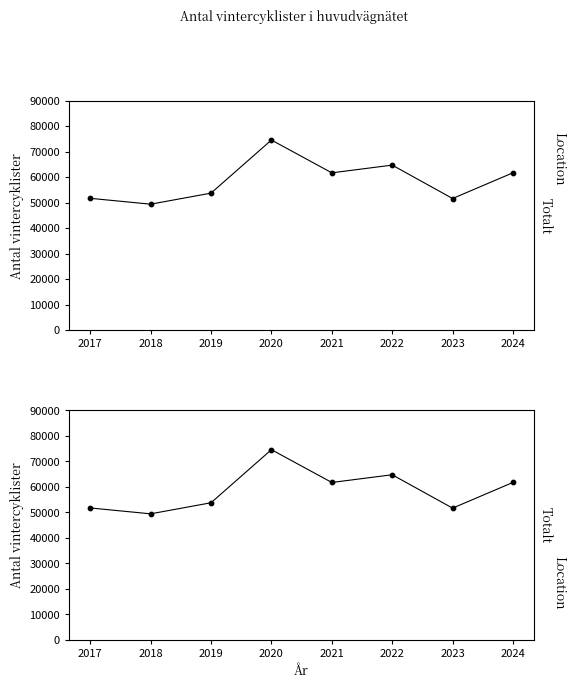

What is the change in value from 2020 to 2022?

-9844